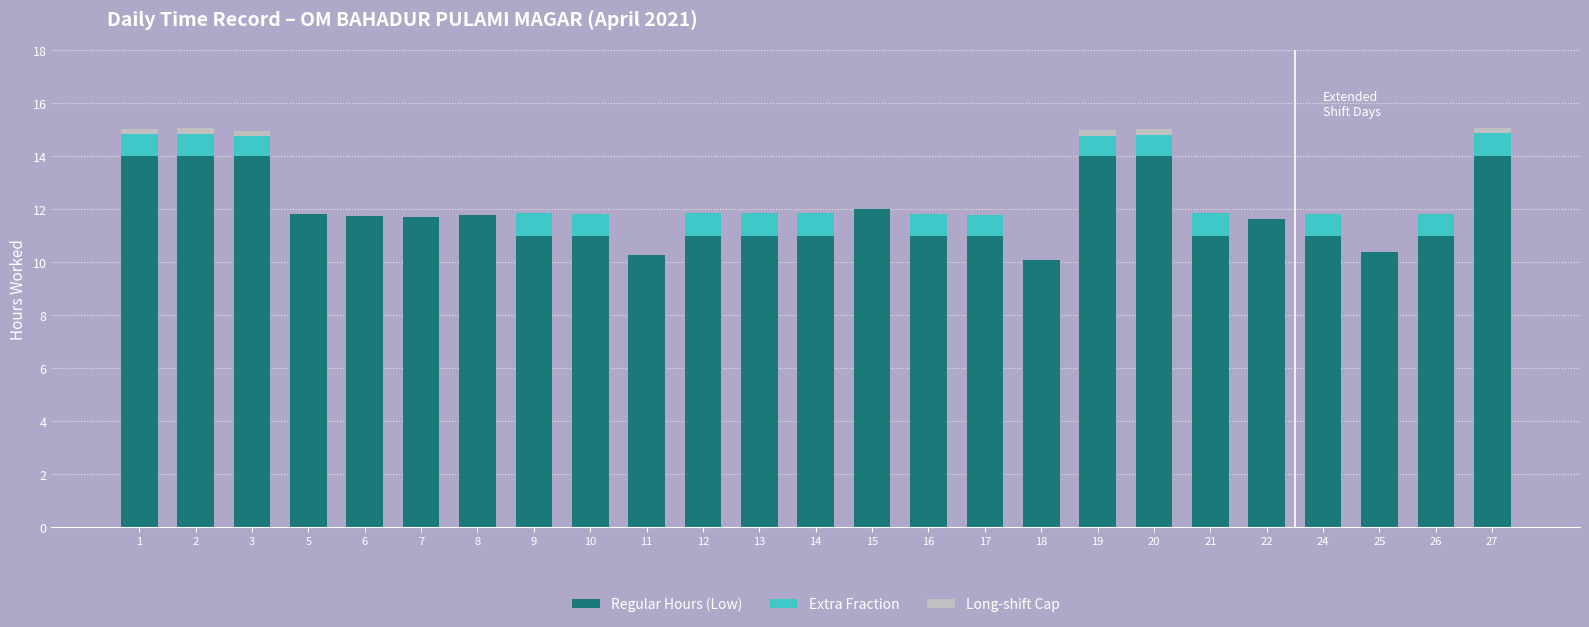

What is the maximum value for Regular Hours (Low)?

14.0